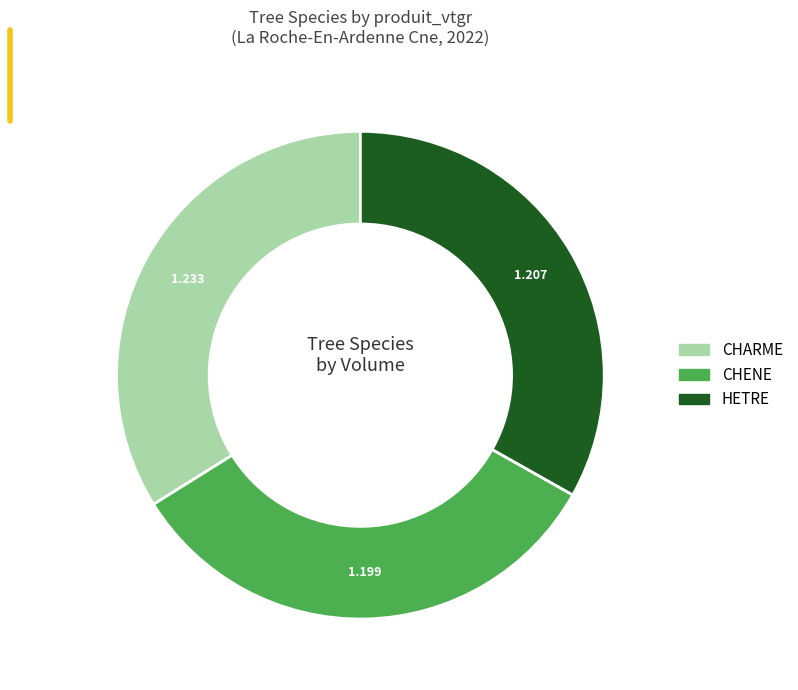

What is the largest slice in the pie chart?

CHARME